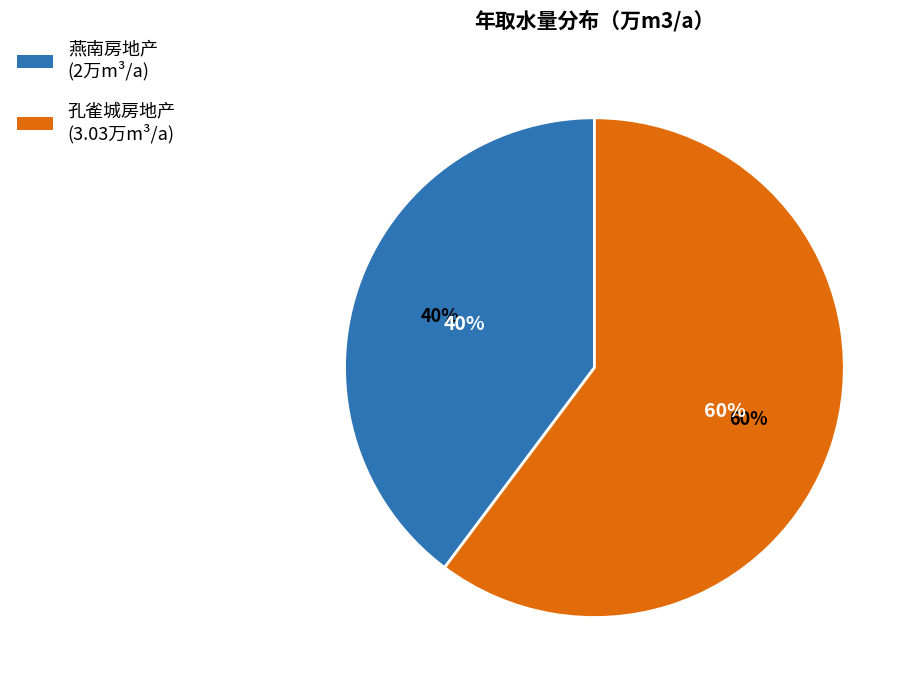

What percentage is the 永清孔雀城房地产开发有限公司 slice, to the nearest percent?

60%